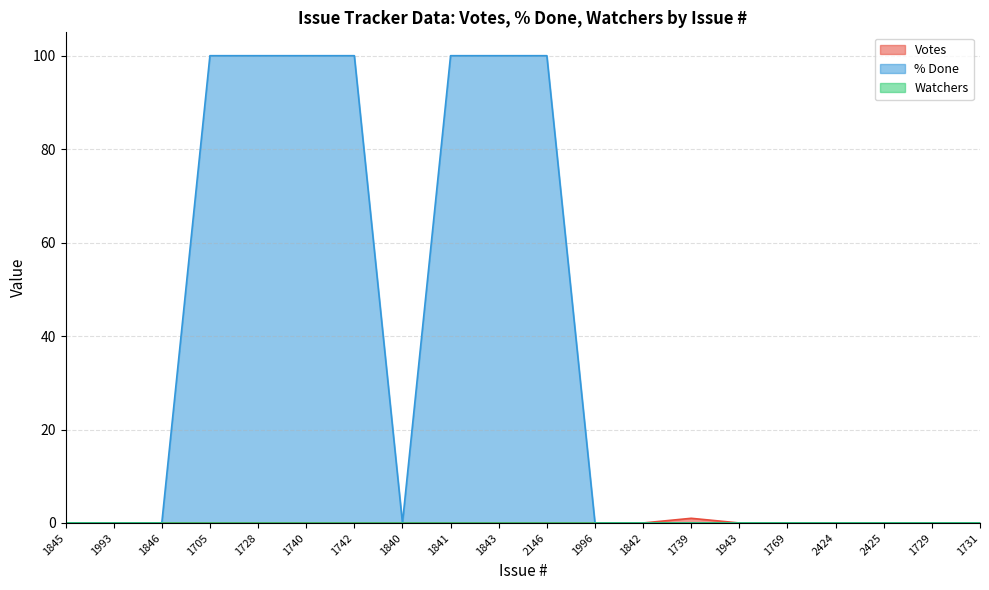

What is the sum of all Votes values?

1